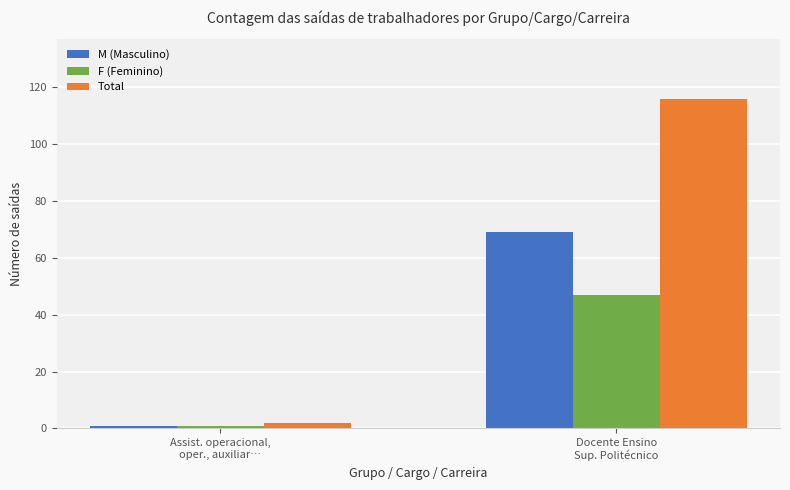

Read the Total value at Docente Ensino
Sup. Politécnico, to the nearest 50.

100